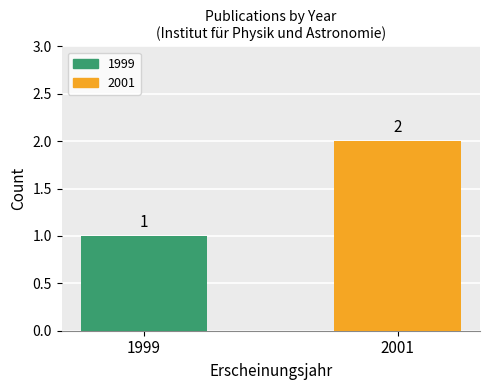

Which series has the largest range (max minus min)?

1999